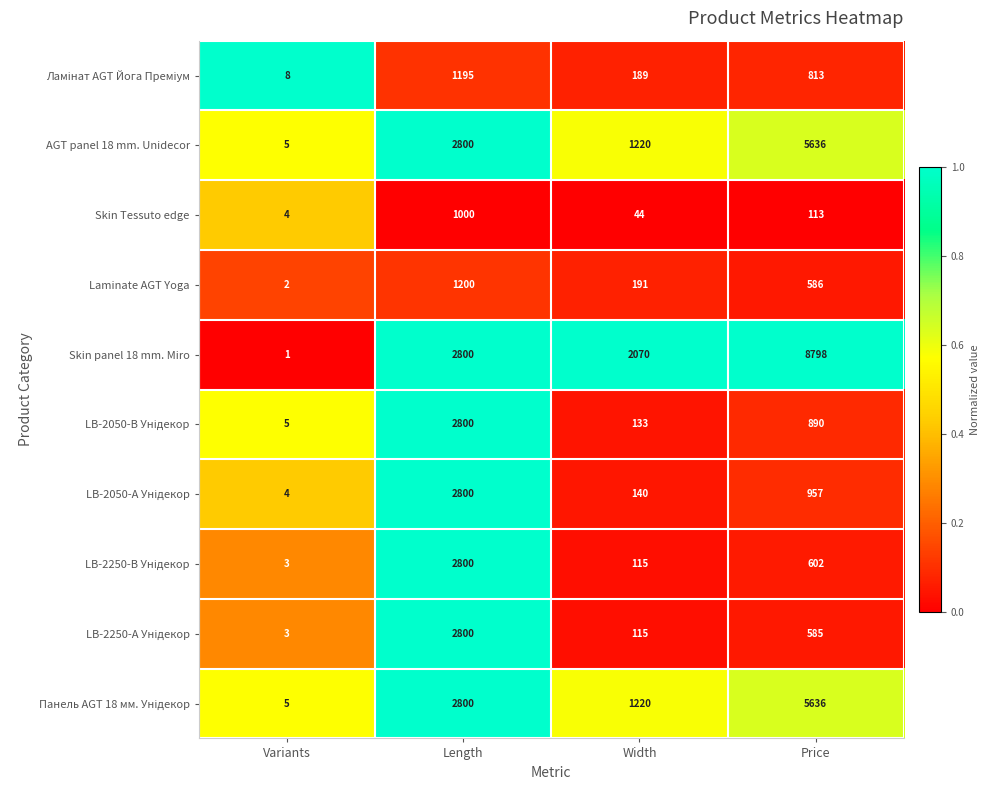

The value of Skin panel 18 mm. Miro at Length is 738. True or false?

False